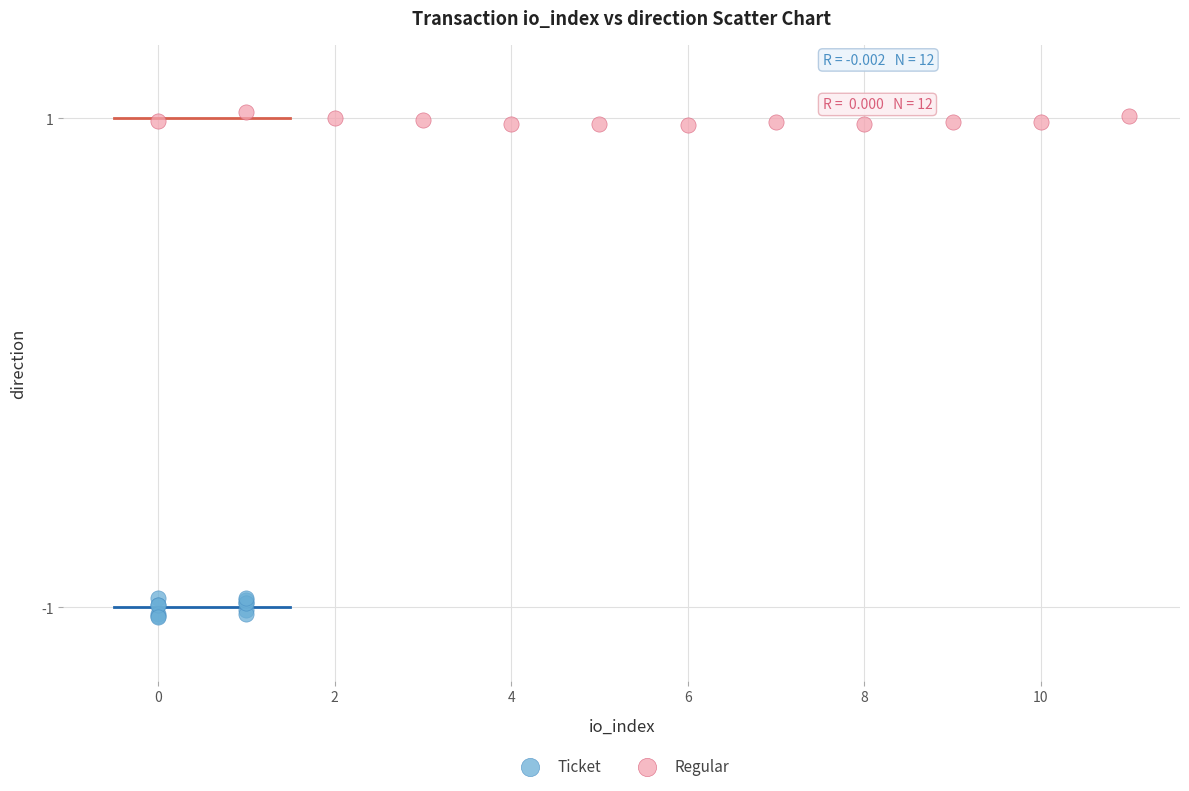

Which series reaches the maximum Y coordinate?

Regular